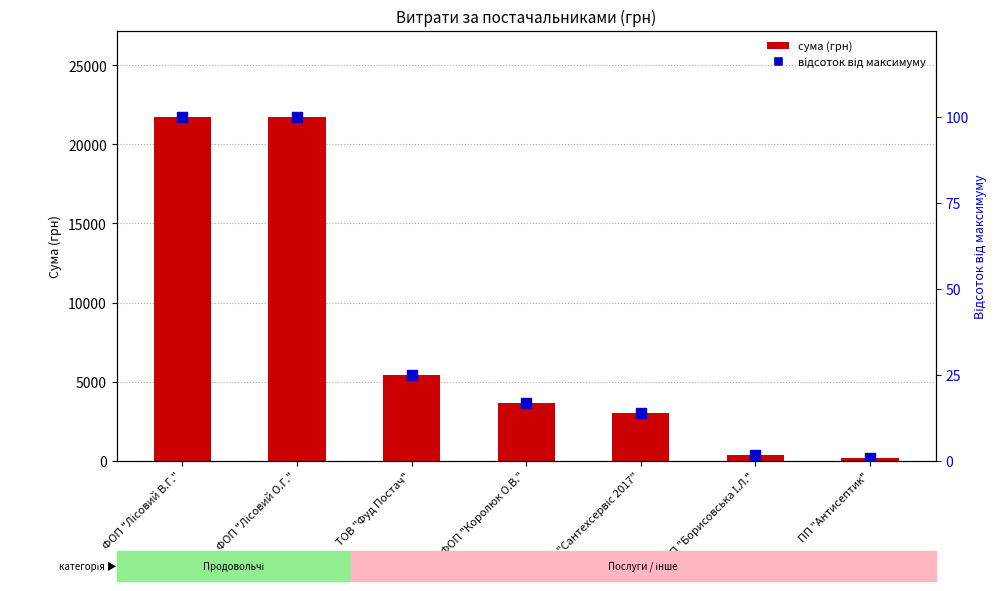

Which series has the largest total across all categories?

СУМА (ГРН)